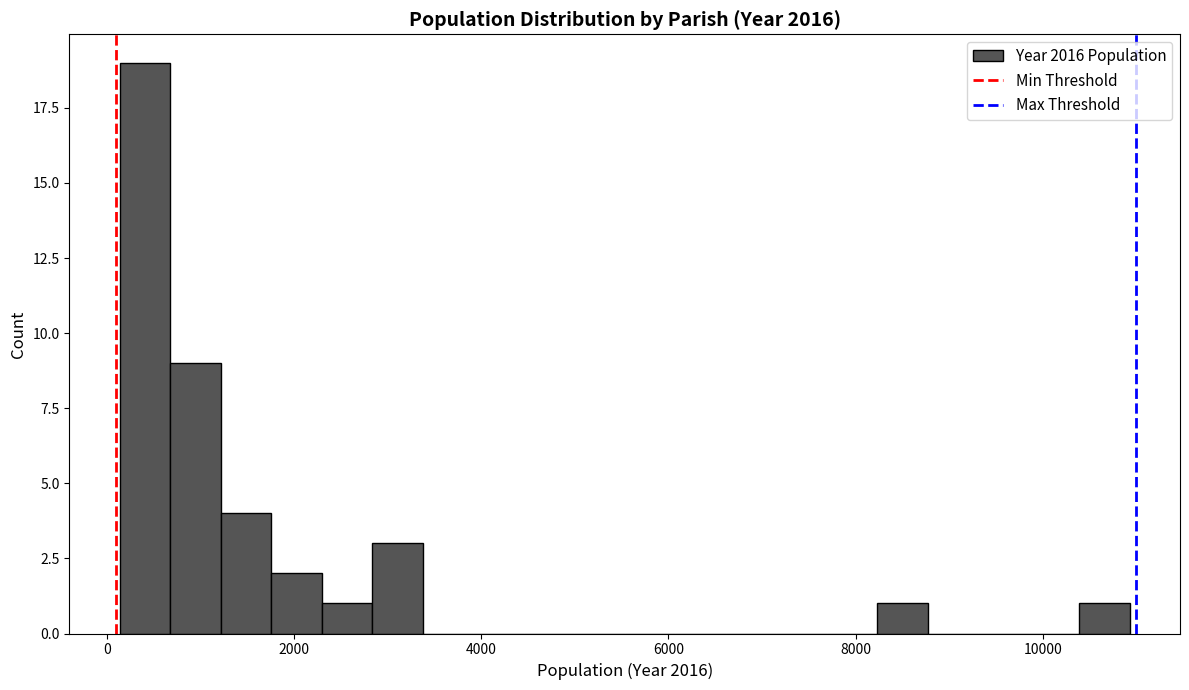

Around what value on the x-axis is the tallest bar? Give the approximate position of its centre, as read against the axis.

400